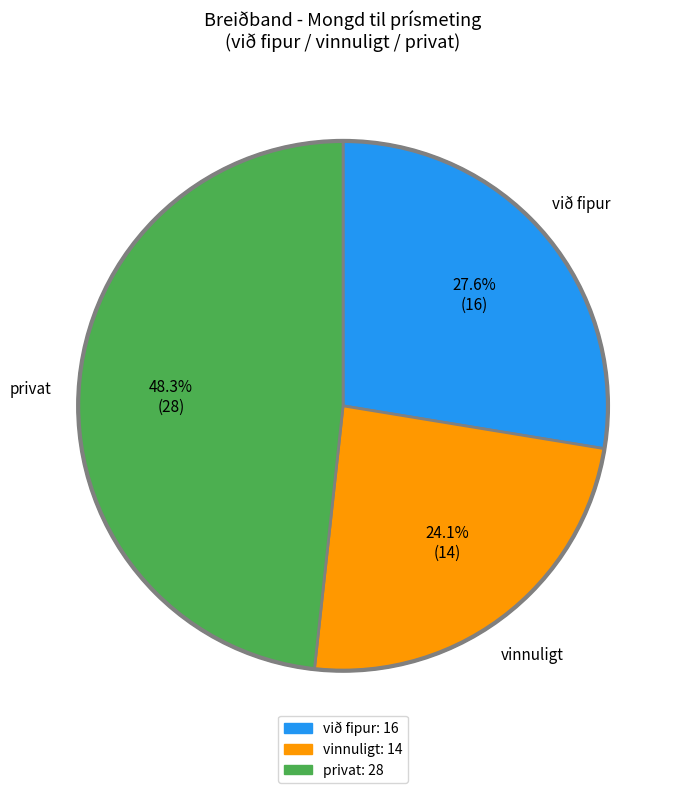

Does any single category account for the majority?

No